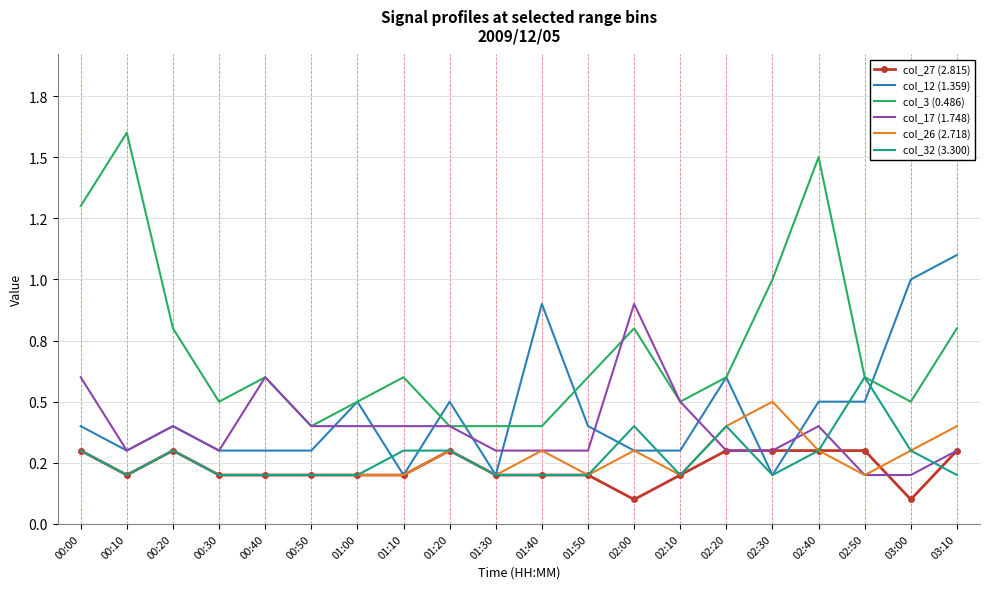

What are all the series names shown in the legend?

col_27 (2.815), col_12 (1.359), col_3 (0.486), col_17 (1.748), col_26 (2.718), col_32 (3.300)